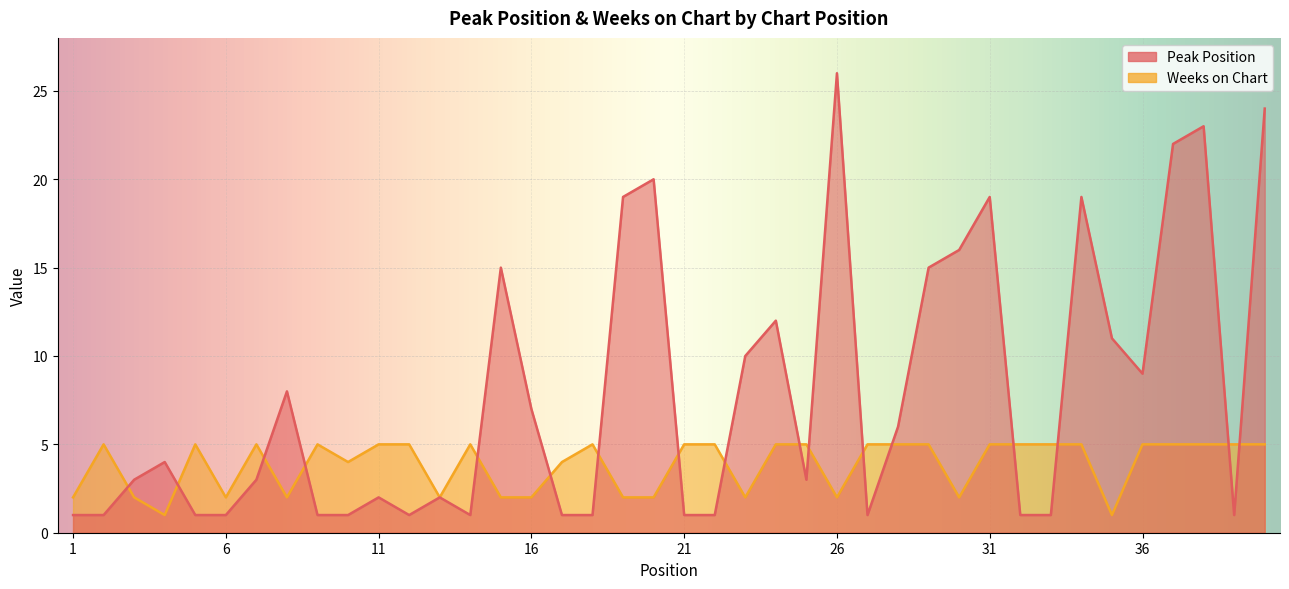

How many data points does each series have?

40